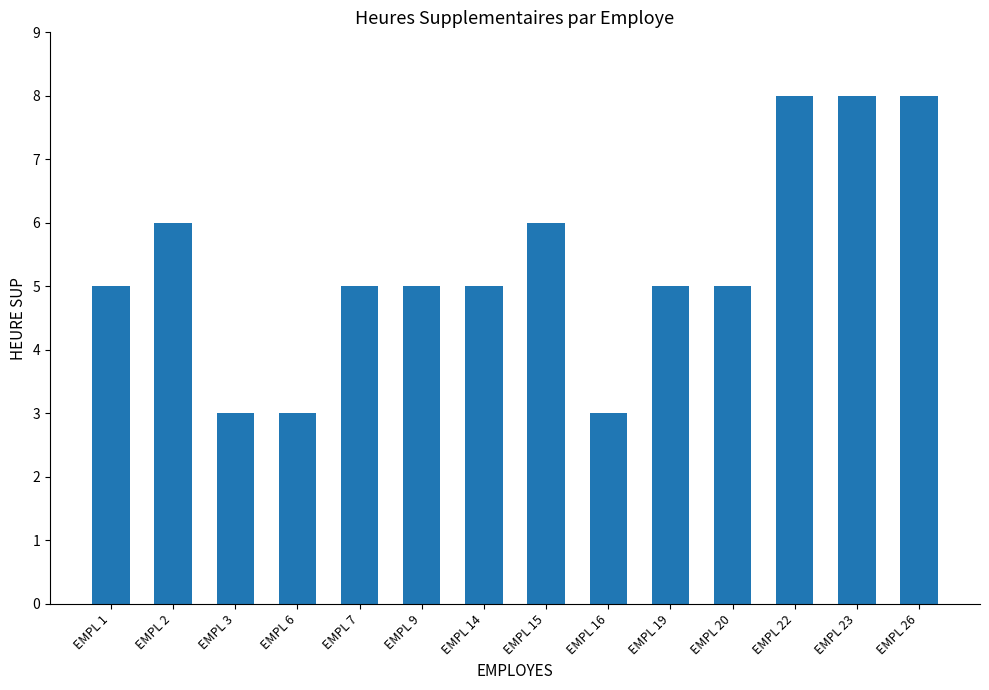

Does the chart contain stacked bars?

No